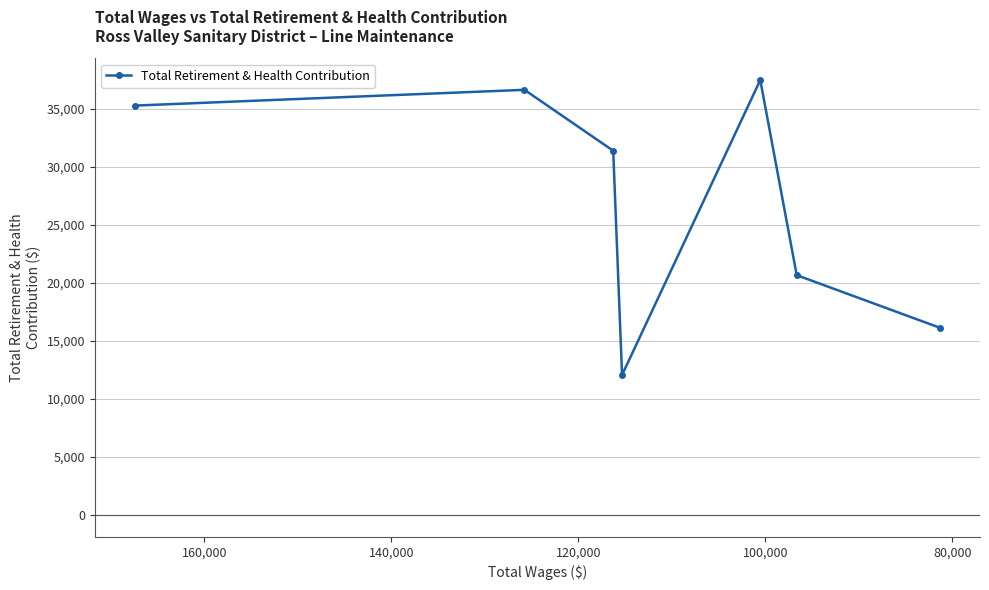

Reading left to right, transcribe all the data shown in this chart.

35264	36621	31375	12066	37465	20663	16137